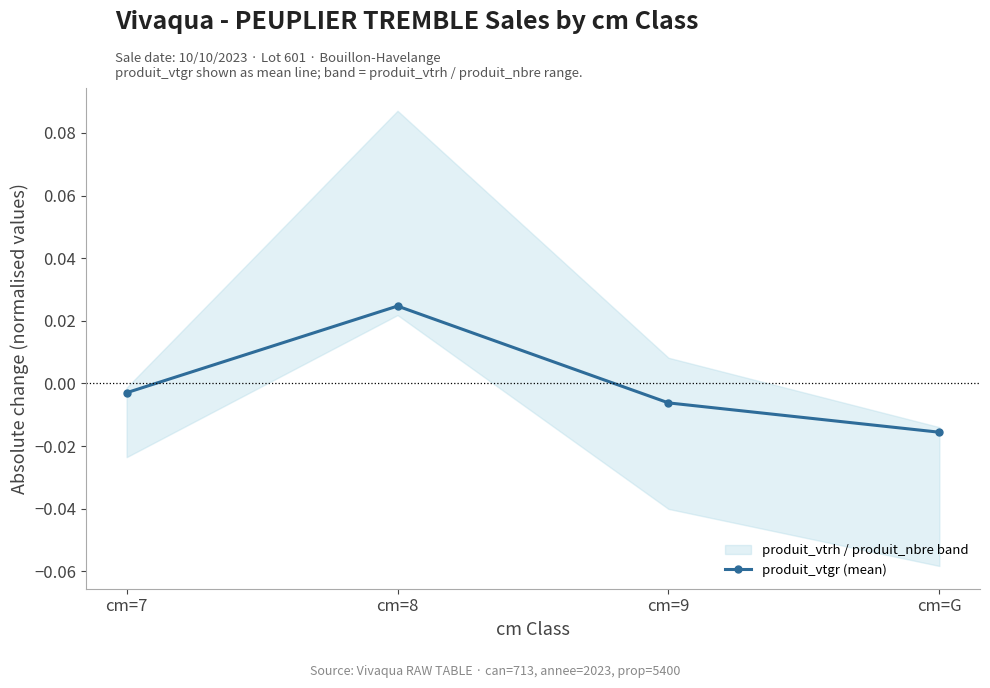

Reading left to right, transcribe all the data shown in this chart.

cm=7=-0.0	cm=8=0.0	cm=9=-0.0	cm=G=-0.0